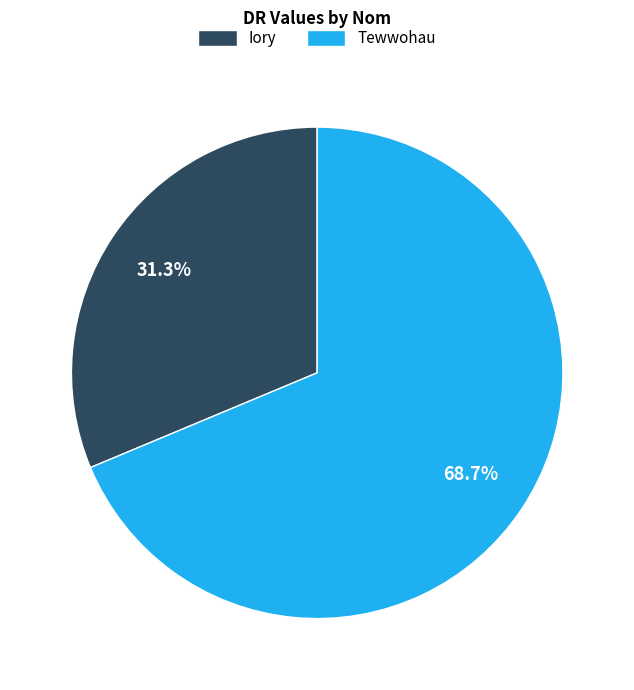

Is Iory the majority of the pie?

No